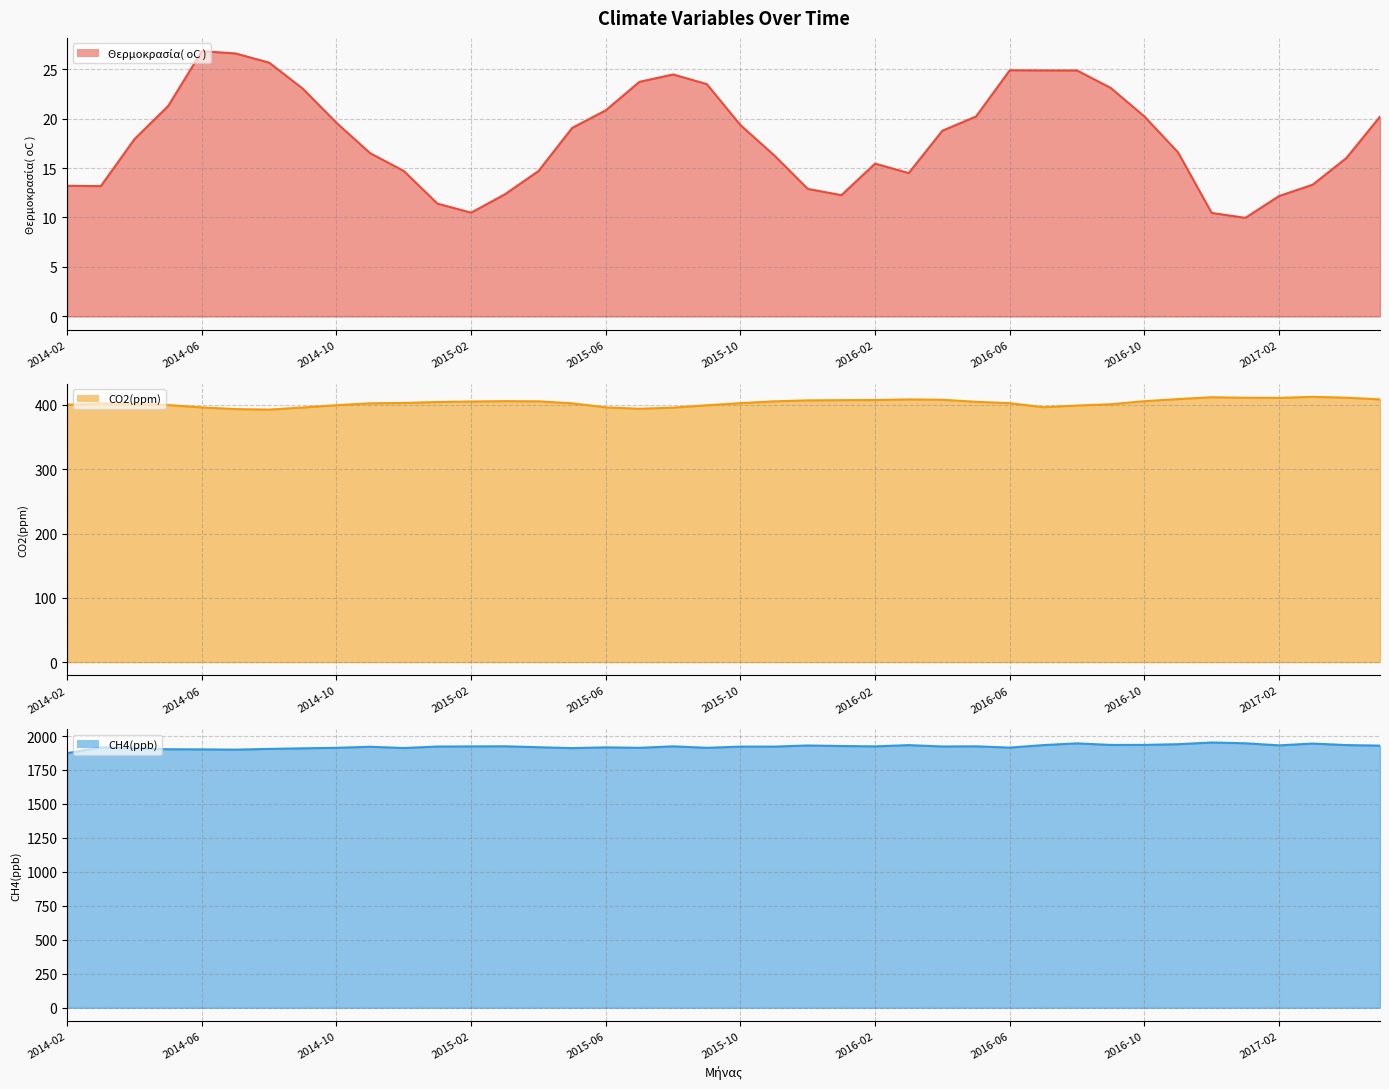

List the series in order of their peak value, highest first.

CH4(ppb) line, CO2(ppm) line, Θερμοκρασία( oC ) line